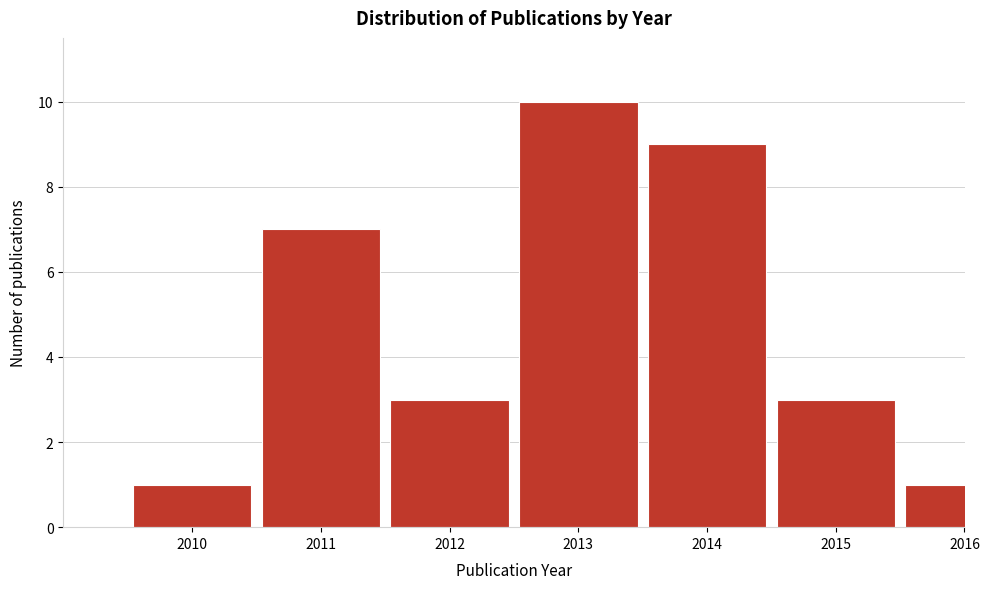

Reading left to right, list all the values displayed in this chart.

2010=1	2011=7	2012=3	2013=10	2014=9	2015=3	2016=1